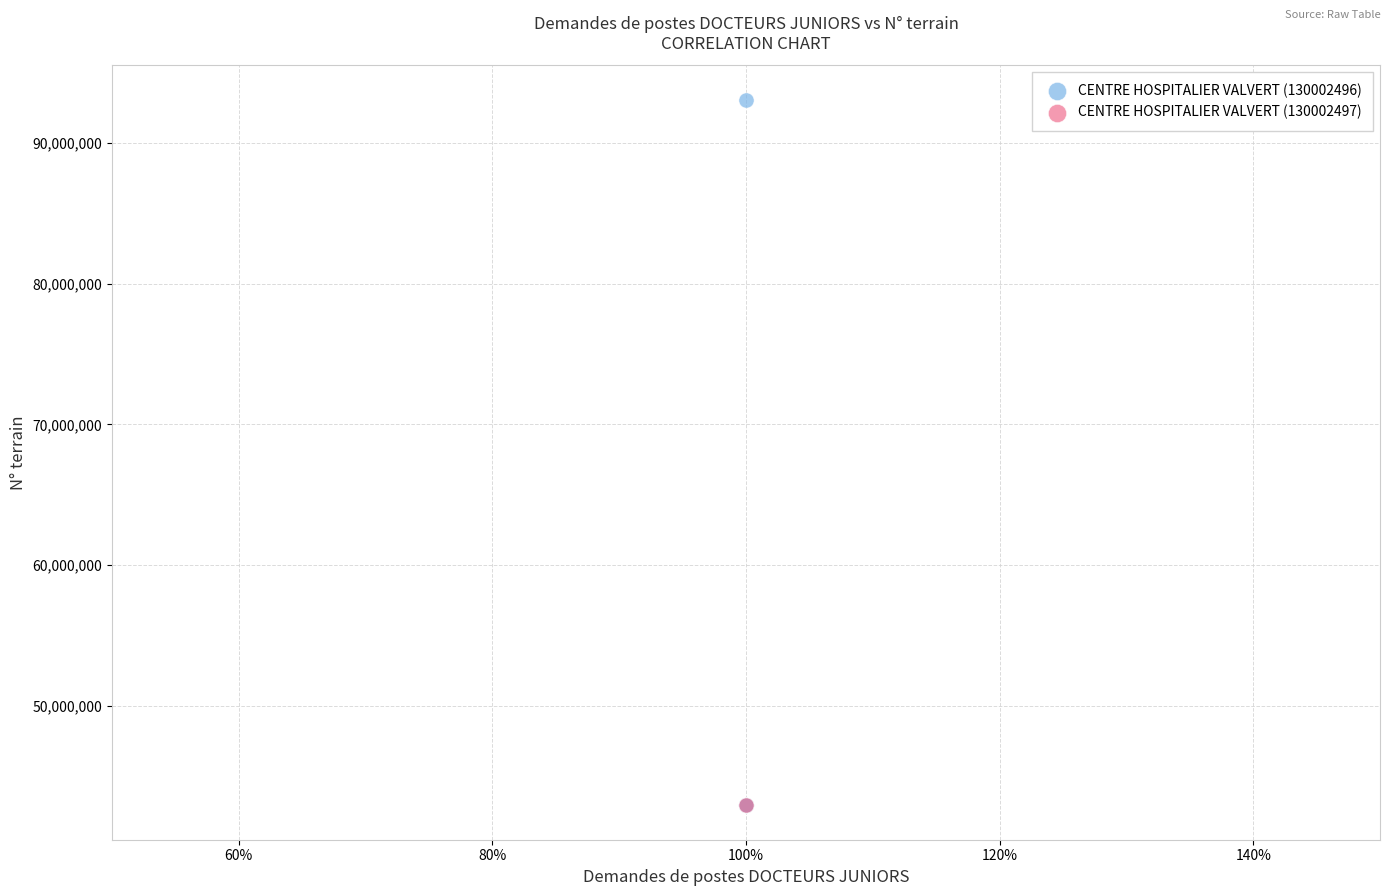

What are all the series names shown in the legend?

CENTRE HOSPITALIER VALVERT (130002496), CENTRE HOSPITALIER VALVERT (130002497)